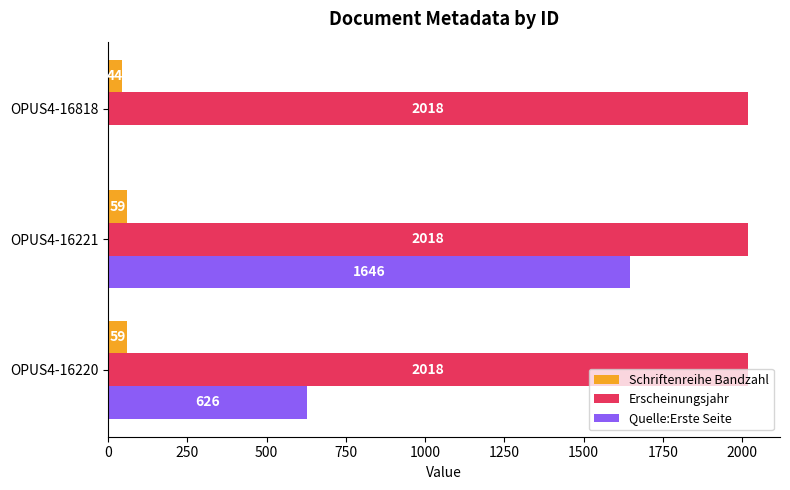

Is the value of Quelle:Erste Seite at OPUS4-16220 greater than the value of Erscheinungsjahr at OPUS4-16220?

No